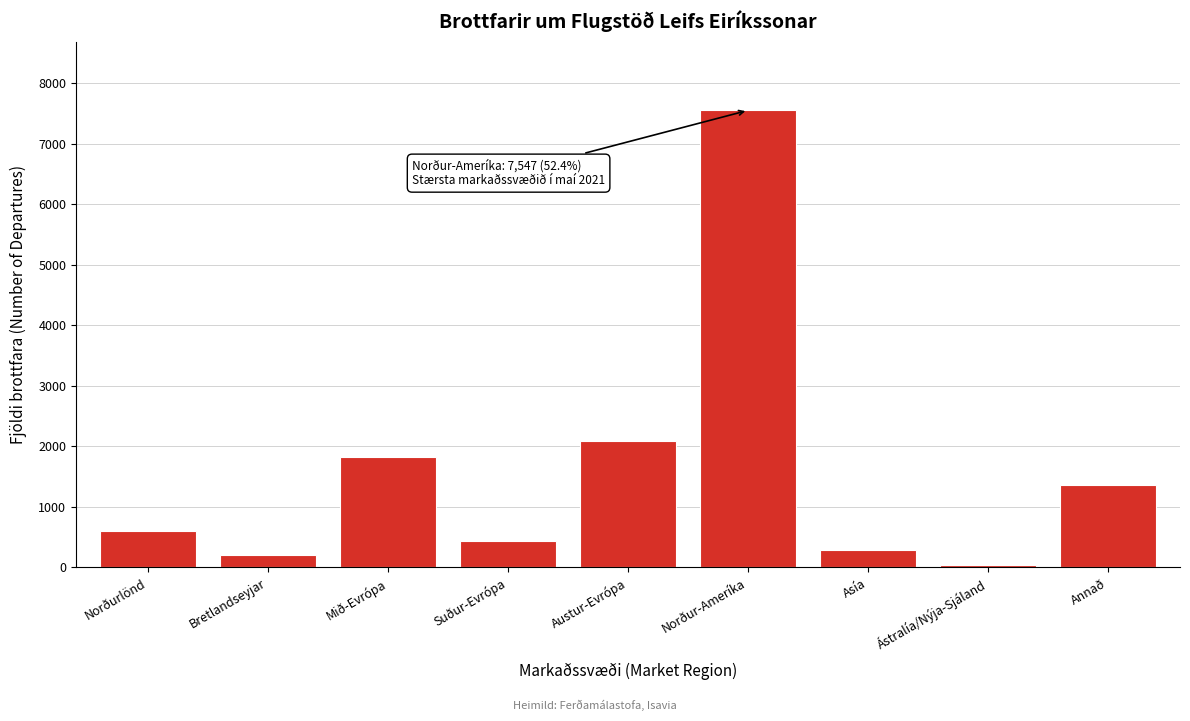

Reading left to right, list all the values displayed in this chart.

604	200	1818	434	2092	7547	285	48	1366